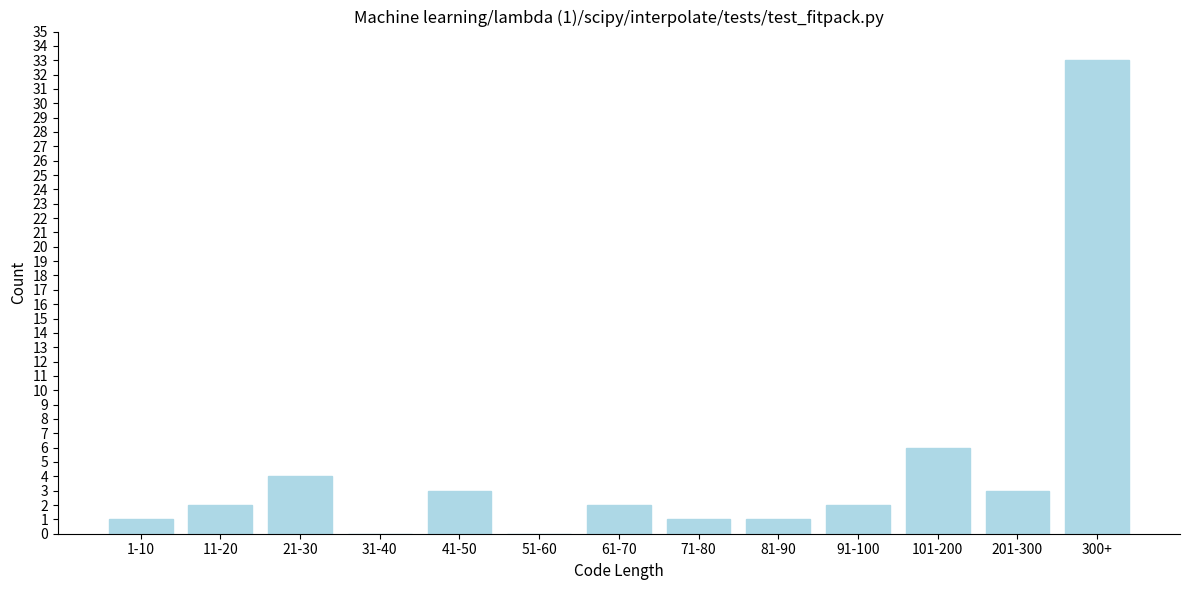

Reading right to left, extract all data points from this chart.

300+=33	201-300=3	101-200=6	91-100=2	81-90=1	71-80=1	61-70=2	51-60=0	41-50=3	31-40=0	21-30=4	11-20=2	1-10=1